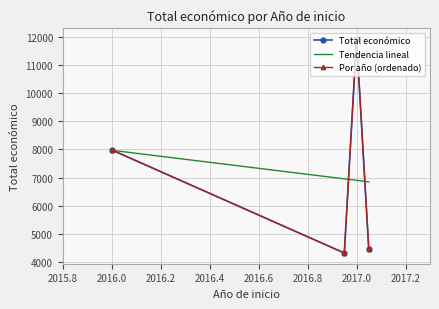

Reading right to left, transcribe all the data shown in this chart.

2017=4450	2017=11920	2017=4320	2016=7980